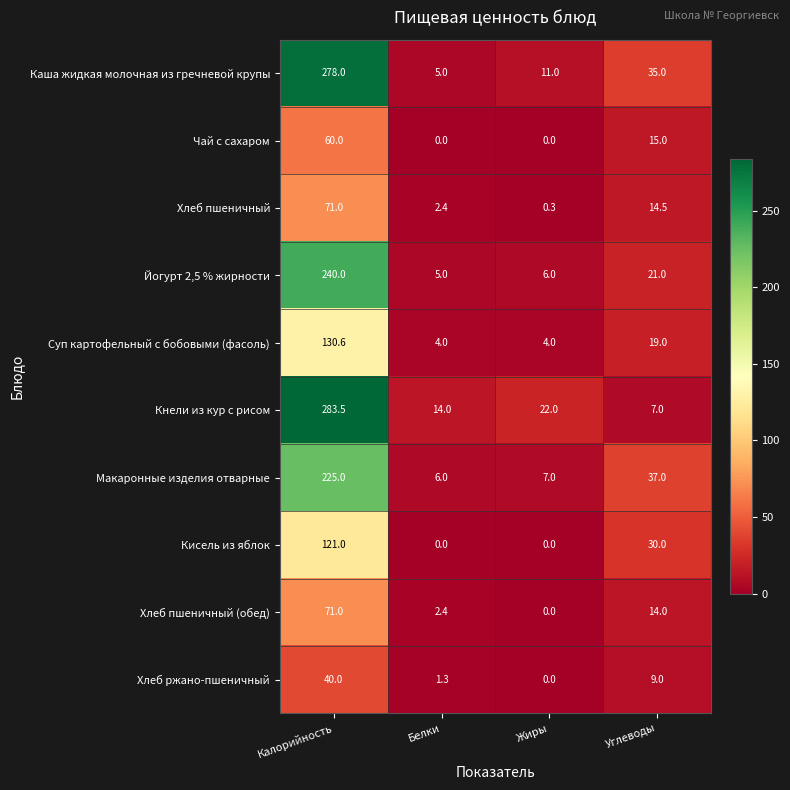

What is the difference between the highest and lowest values at Калорийность?

243.5